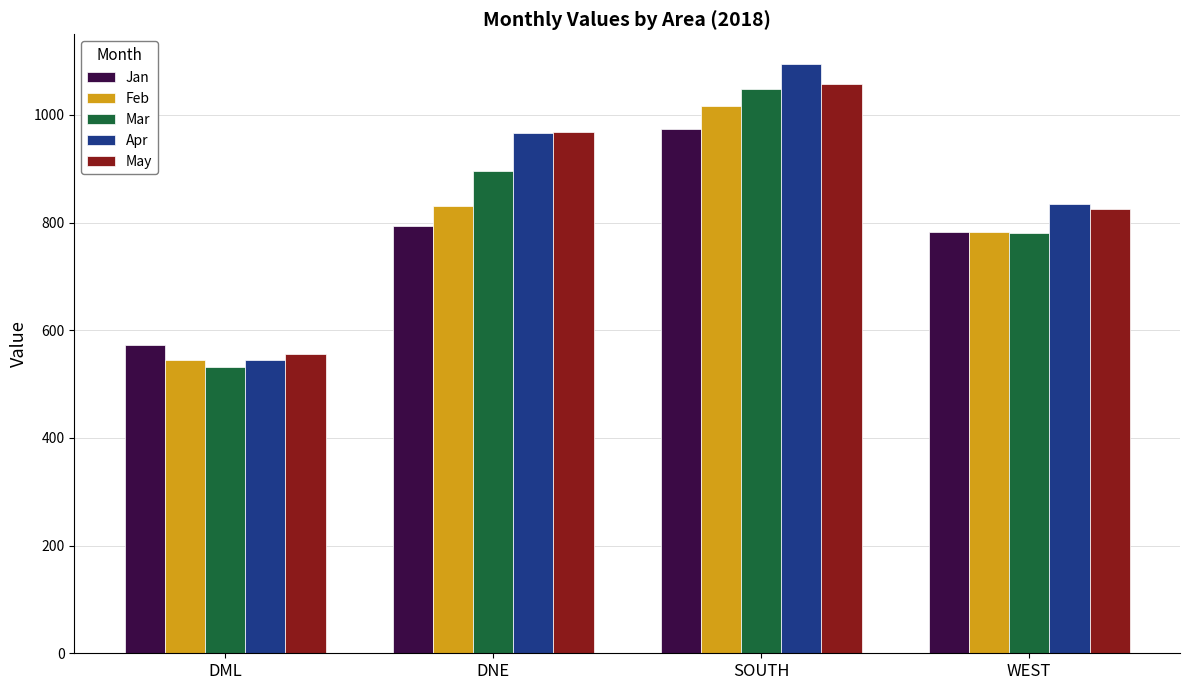

Is the value of May at DML greater than the value of Mar at WEST?

No